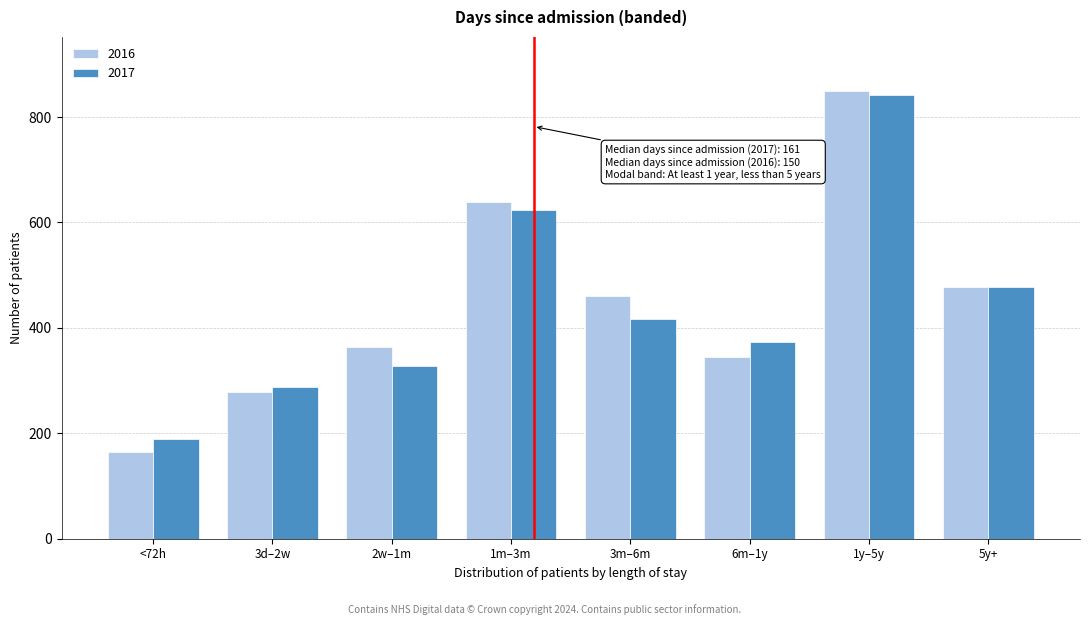

Reading left to right, what are all the values shown in this chart?

2016: 165	279	364	638	460	344	850	478
2017: 189	287	328	623	416	373	842	477